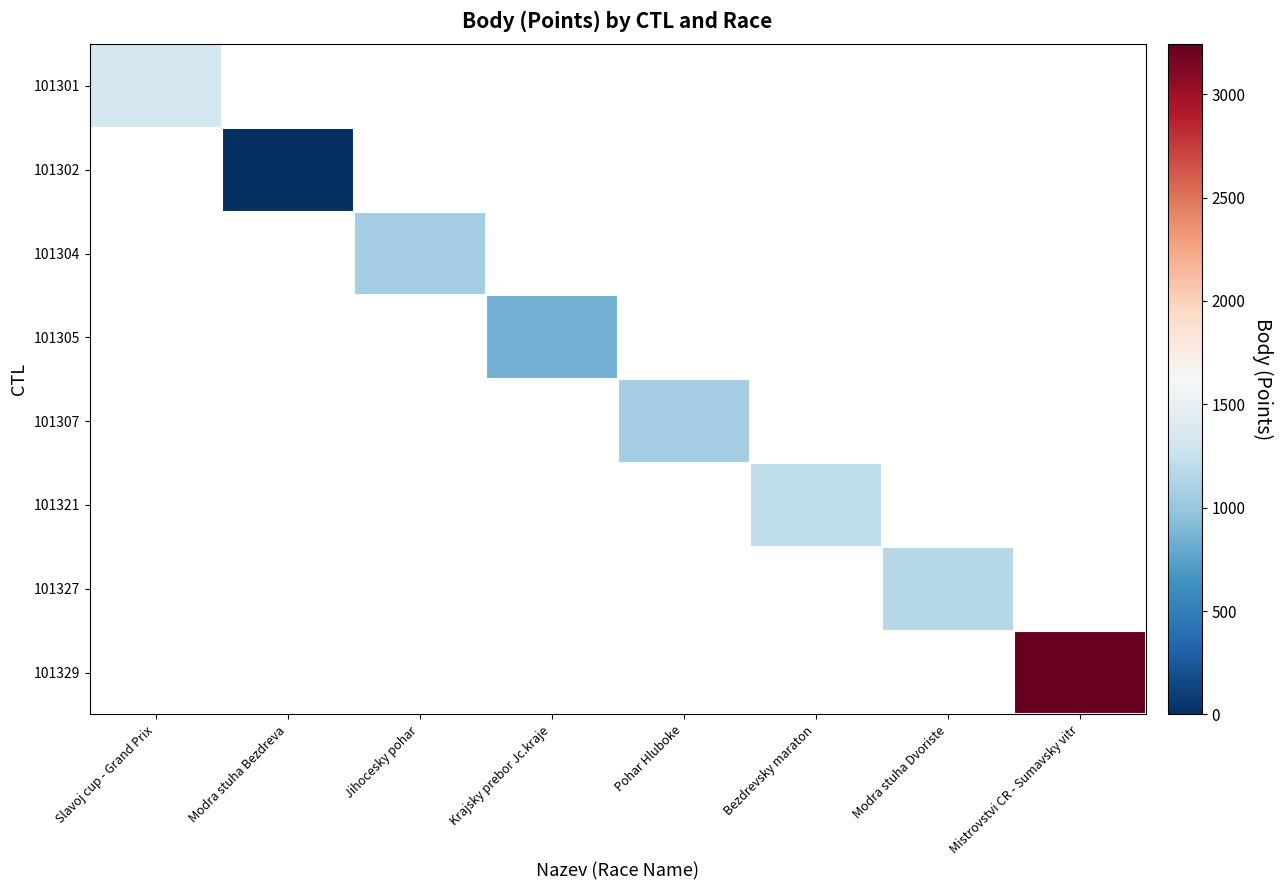

Between Modra stuha Dvoriste and Mistrovstvi CR - Sumavsky vitr, which is larger?

Mistrovstvi CR - Sumavsky vitr